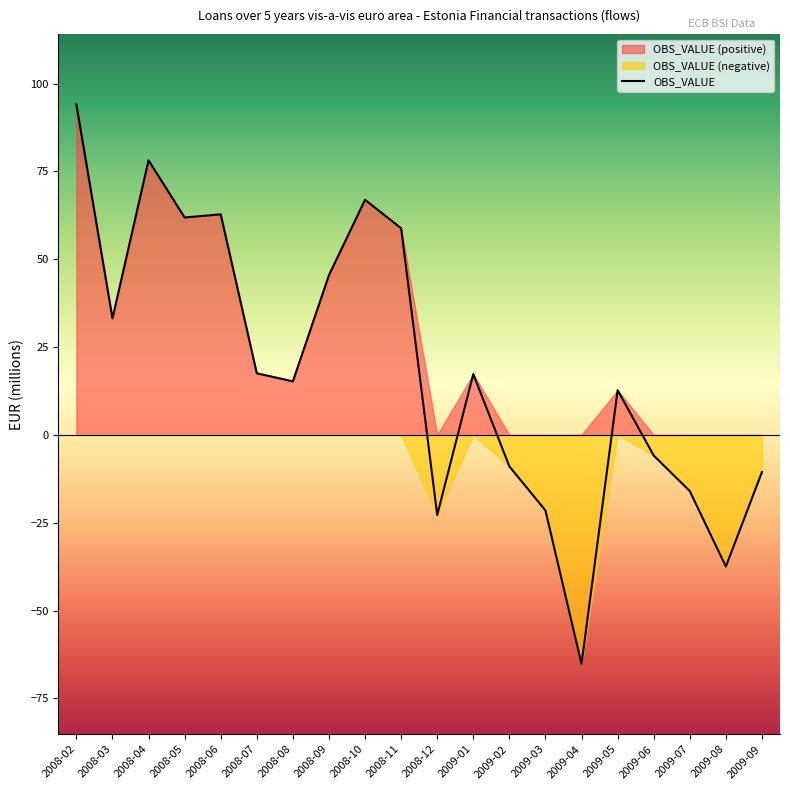

Reading right to left, what are all the values shown in this chart?

-10.6	-37.5	-16.0	-5.9	12.7	-65.2	-21.5	-9.0	17.3	-22.8	58.8	66.9	45.5	15.3	17.5	62.8	61.9	78.2	33.2	94.1